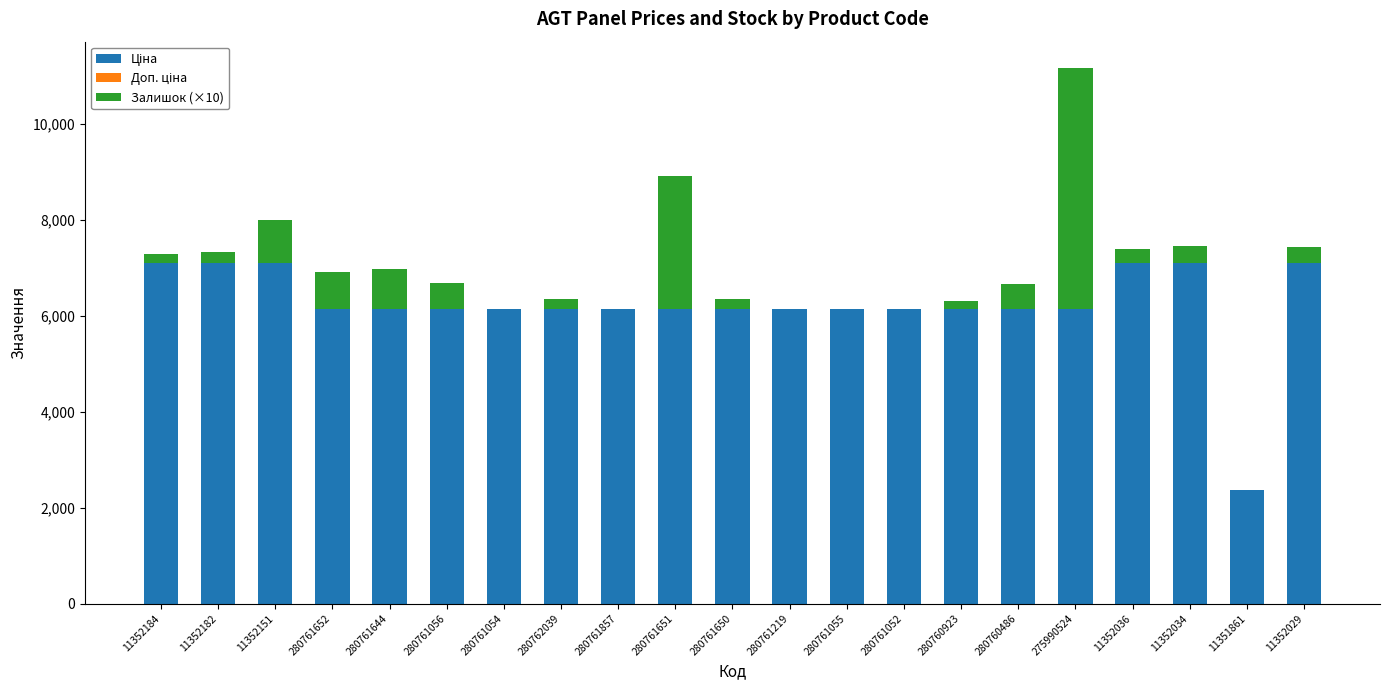

What position from the left is 11352184?

1